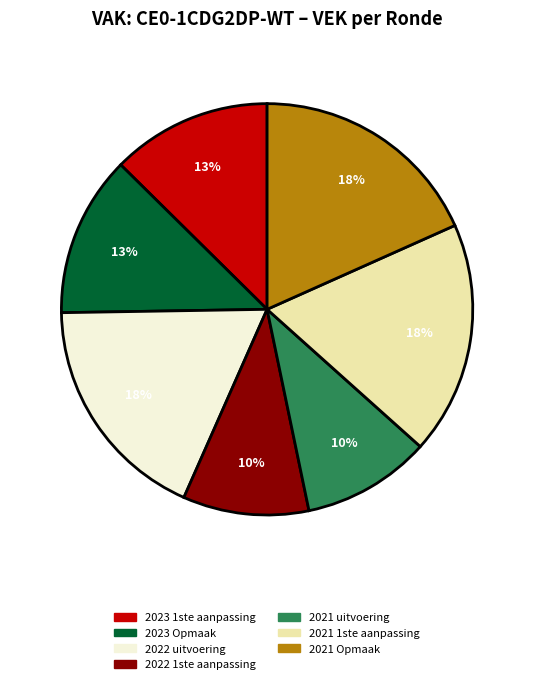

What percentage is the 2021 uitvoering slice, to the nearest percent?

10%